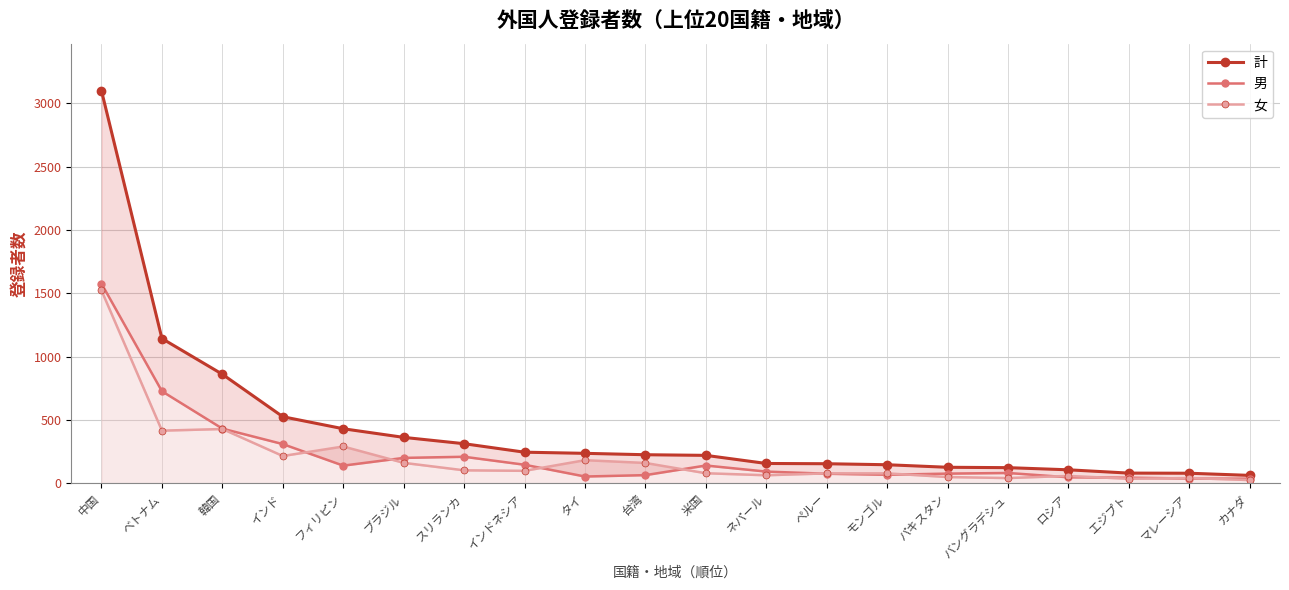

List the series in order of their peak value, highest first.

計, 男, 女